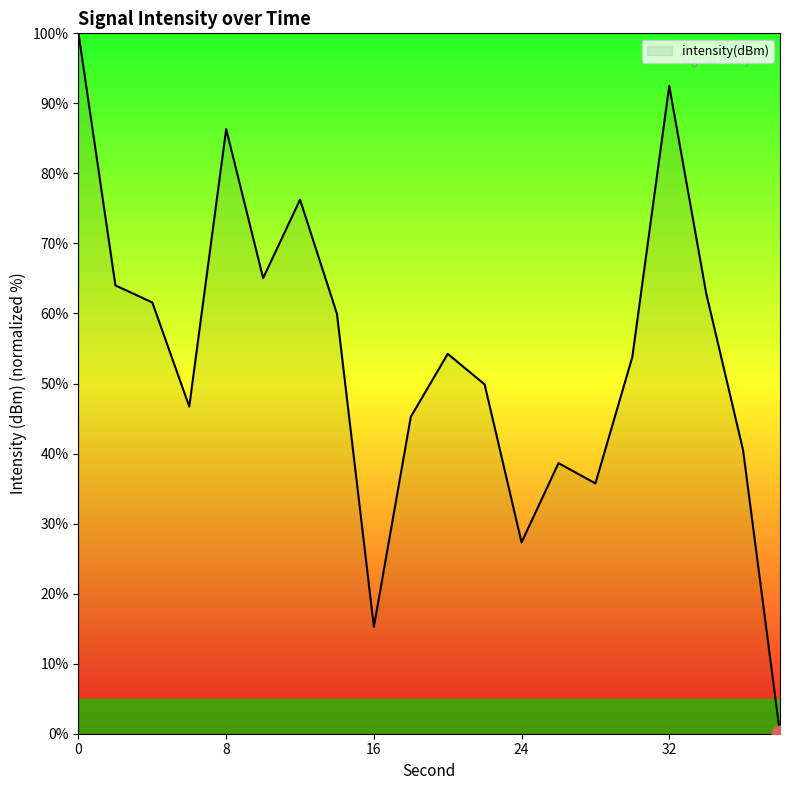

Reading right to left, what are all the values shown in this chart?

0.0	40.5	62.9	92.5	53.8	35.7	38.6	27.3	49.9	54.2	45.2	15.3	60.0	76.3	65.1	86.3	46.7	61.6	64.0	100.0